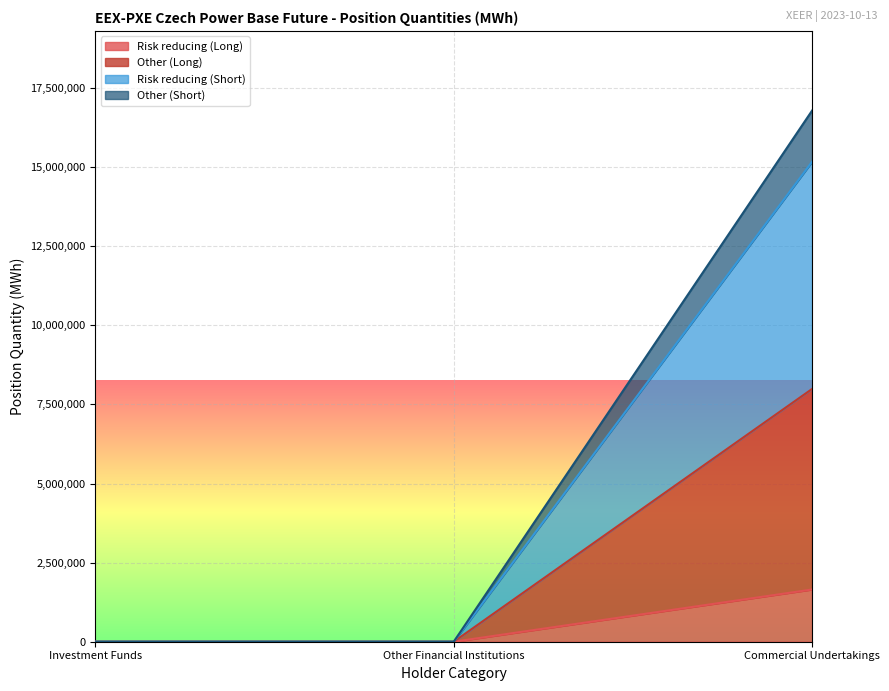

How many categories are shown in the chart?

3